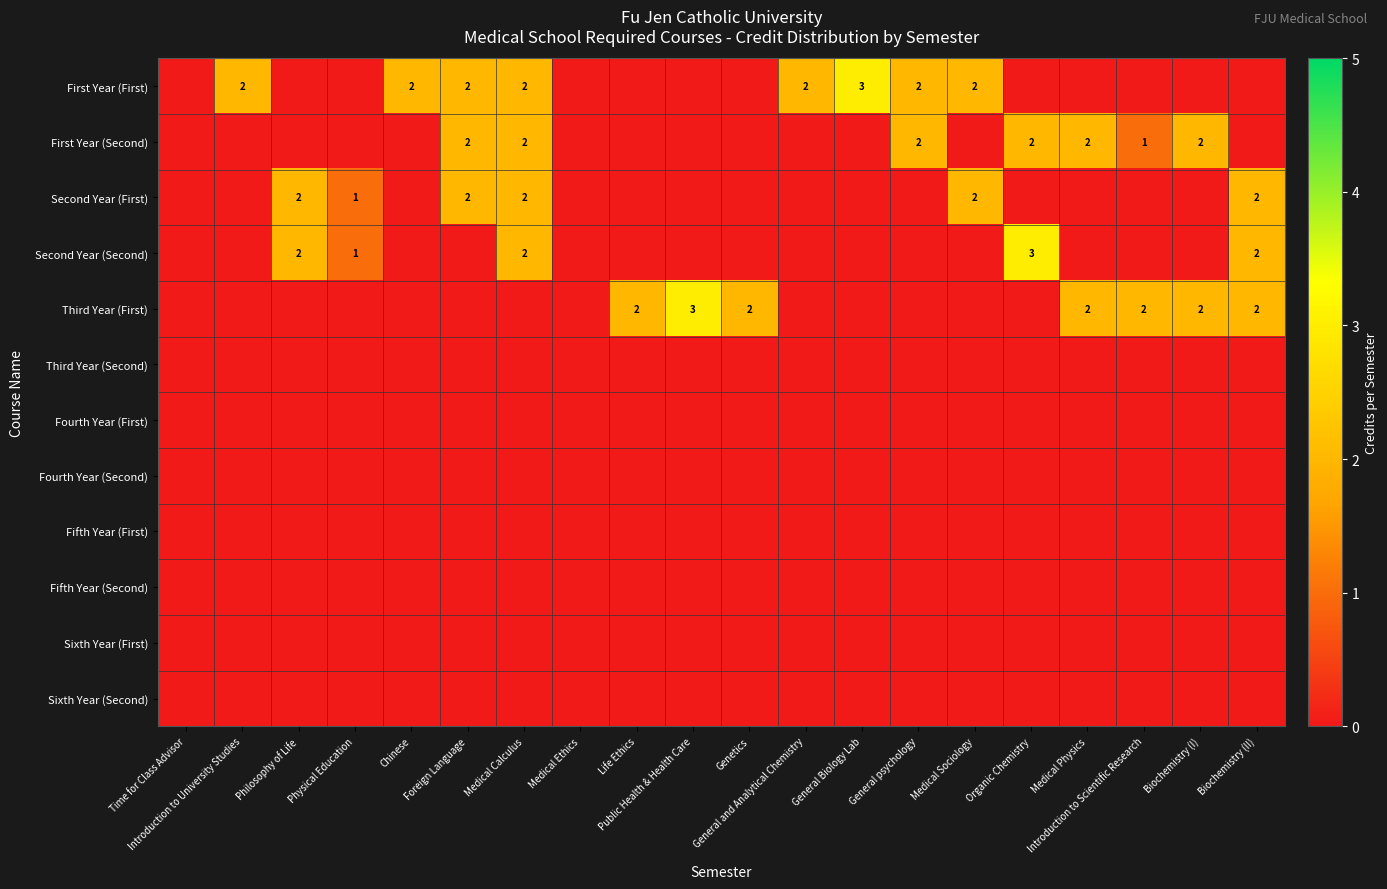

What is the difference between the highest and lowest values at Philosophy of Life?

2